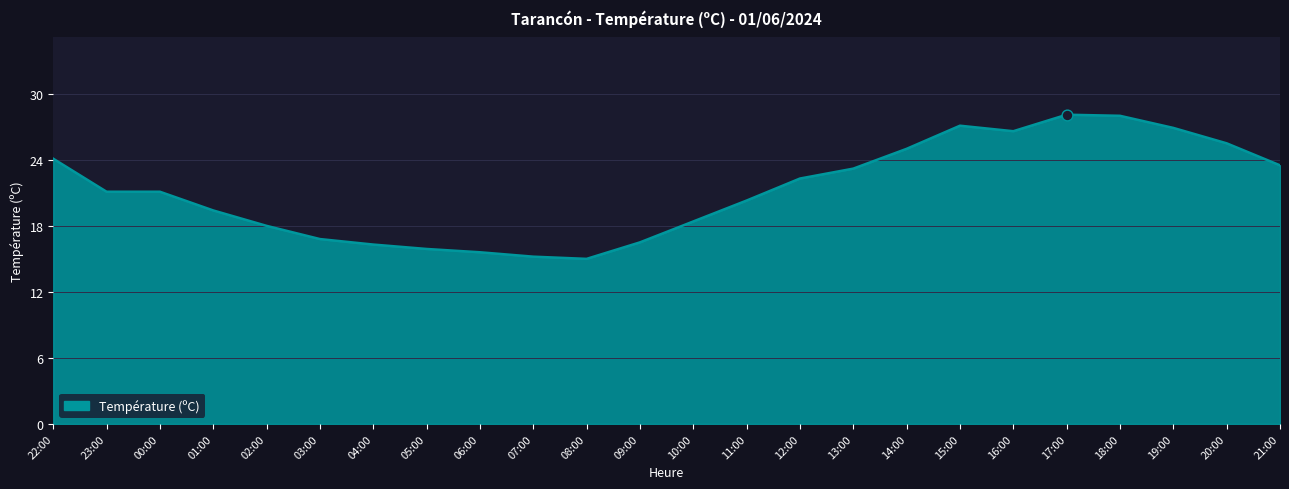

What is the change in value from 16:00 to 17:00?

+1.5